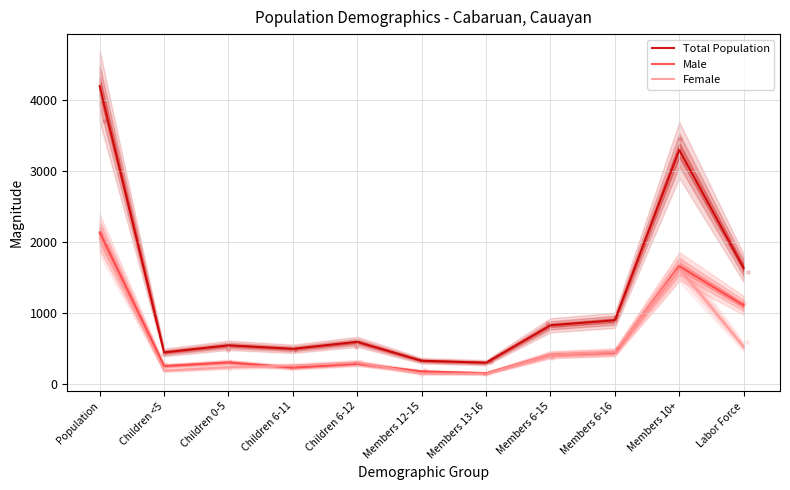

Which series has the largest total across all categories?

Total Population